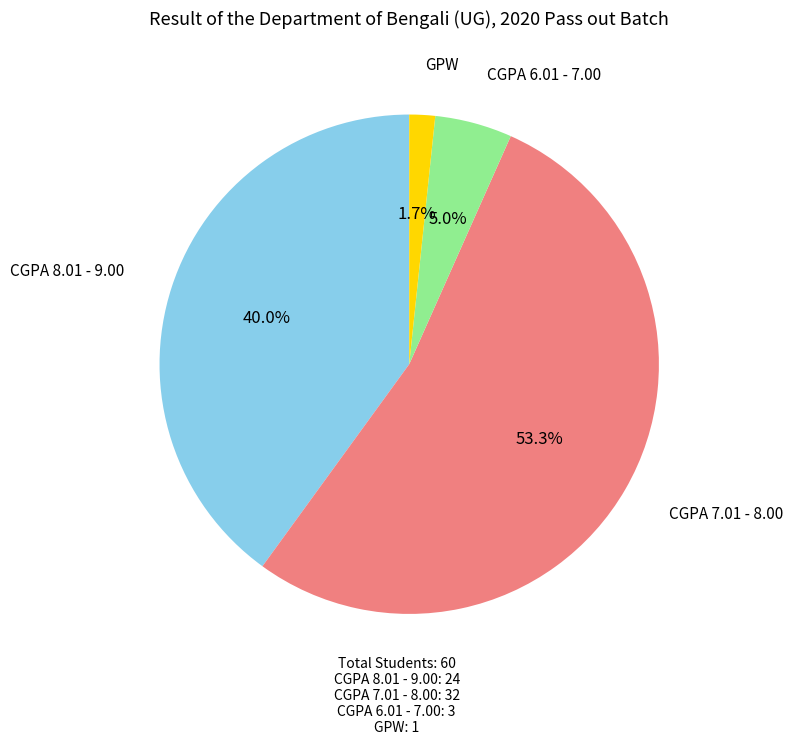

Which slice is the smallest?

GPW